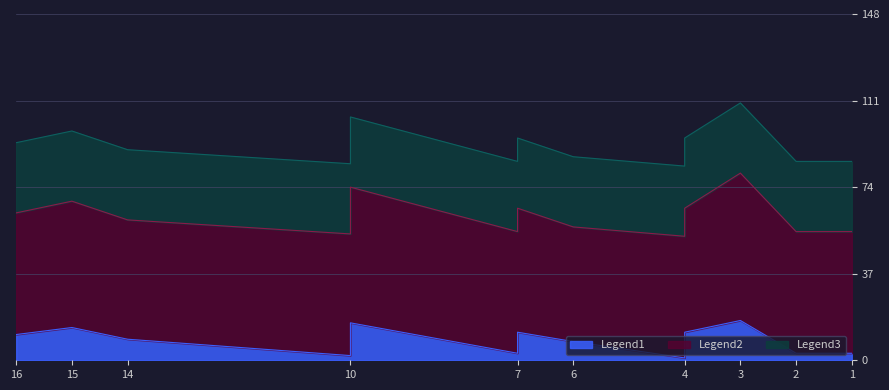

What is the value of the Legend2 point at the 6th from the left?

57